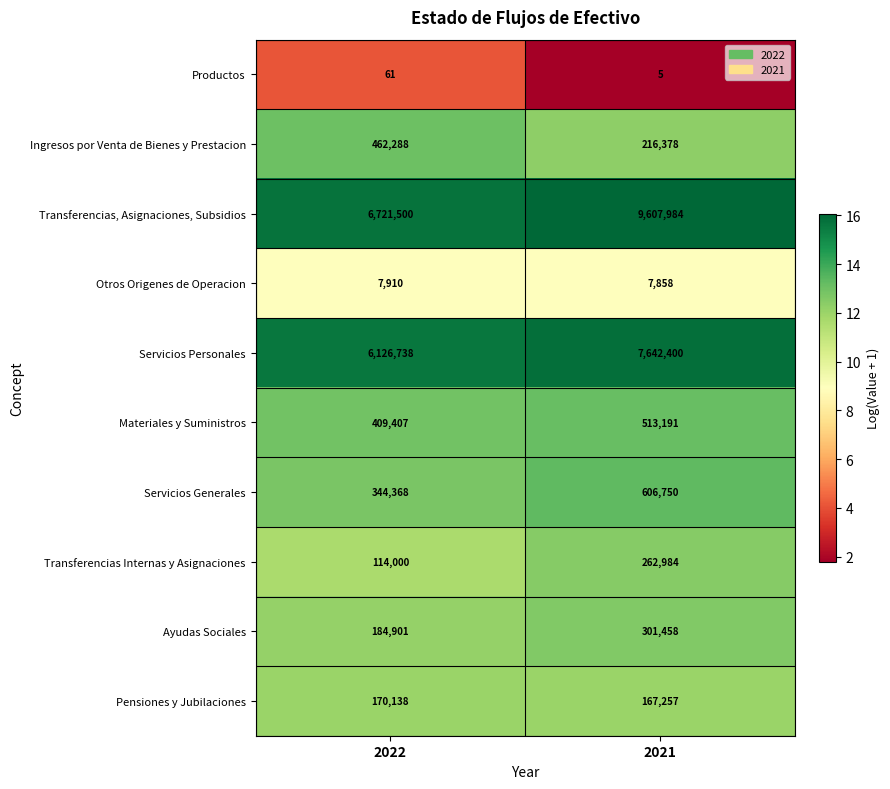

What is the sum of the Materiales y Suministros values at 2021 and 2022?

922598